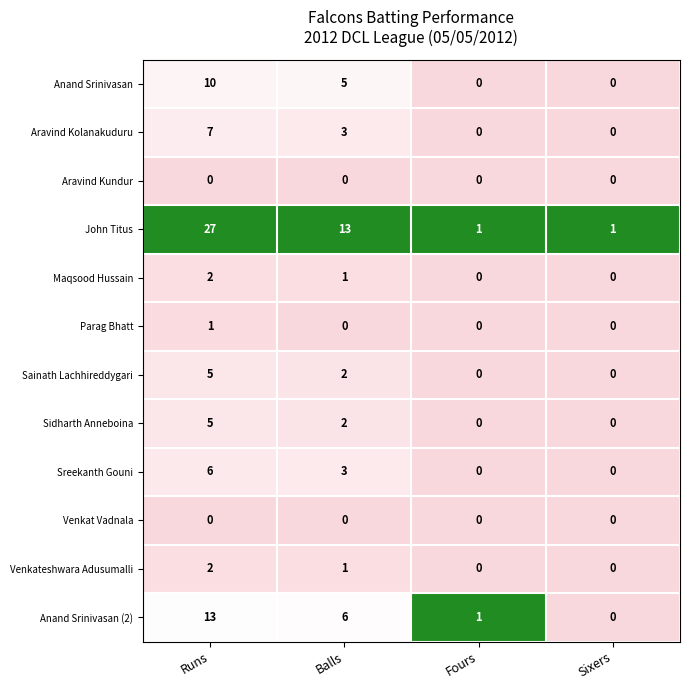

At how many categories does at least one series exceed 0?

4